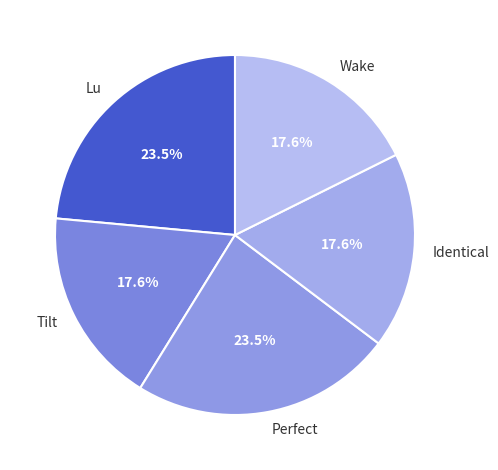

The Lu slice represents 30% of the pie. True or false?

False